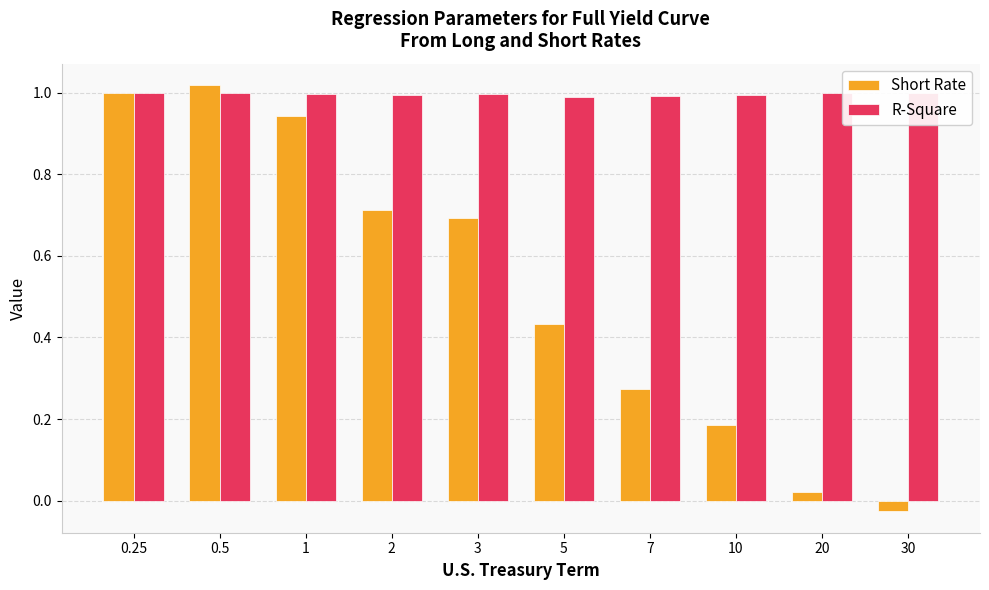

Count the number of data series in this chart.

2